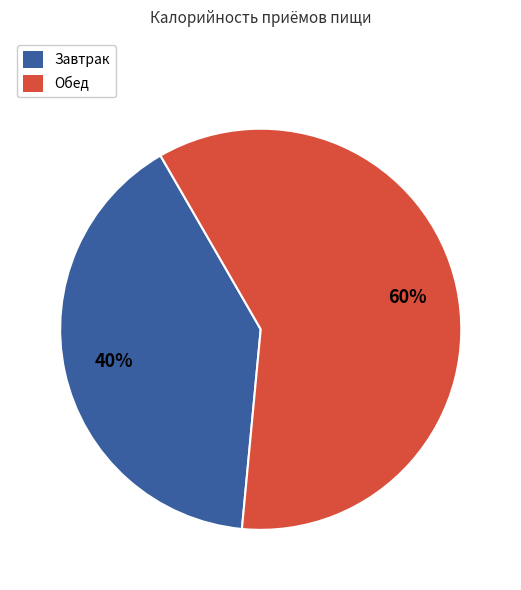

To the nearest percent, what percentage of the pie is Обед?

60%